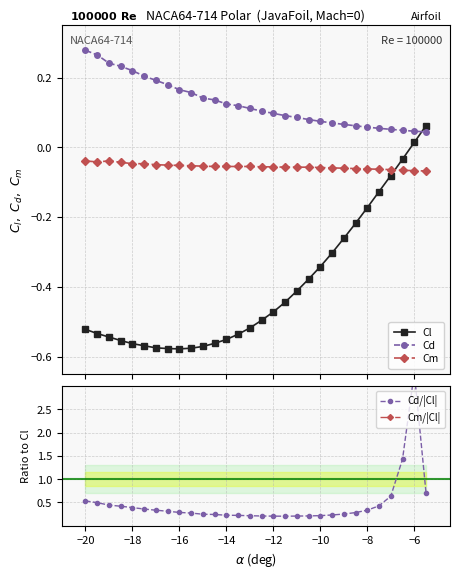

Count the number of categories in the chart.

30